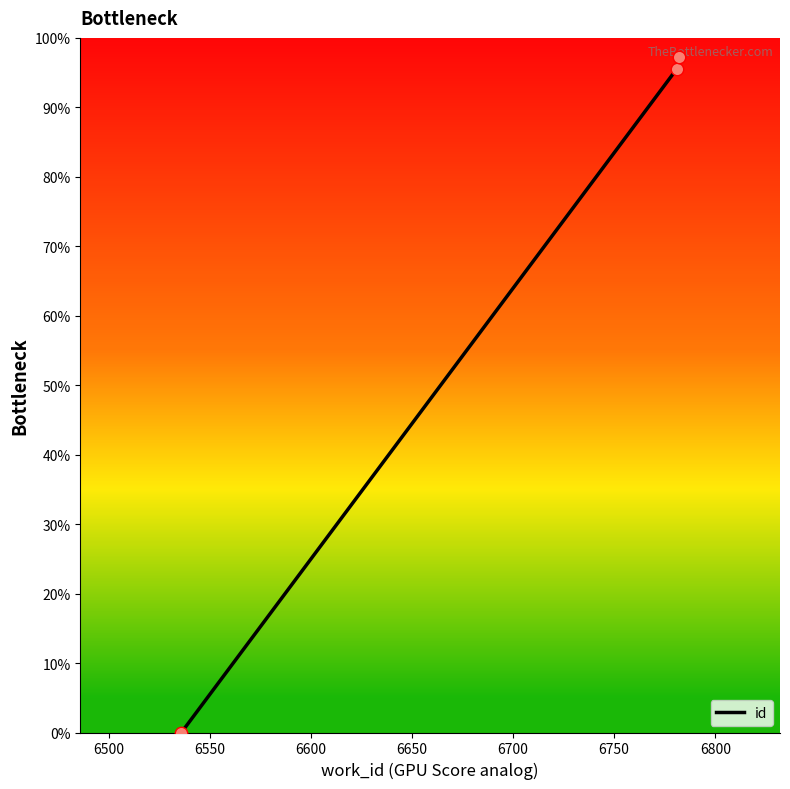

What is the average value?

64.3